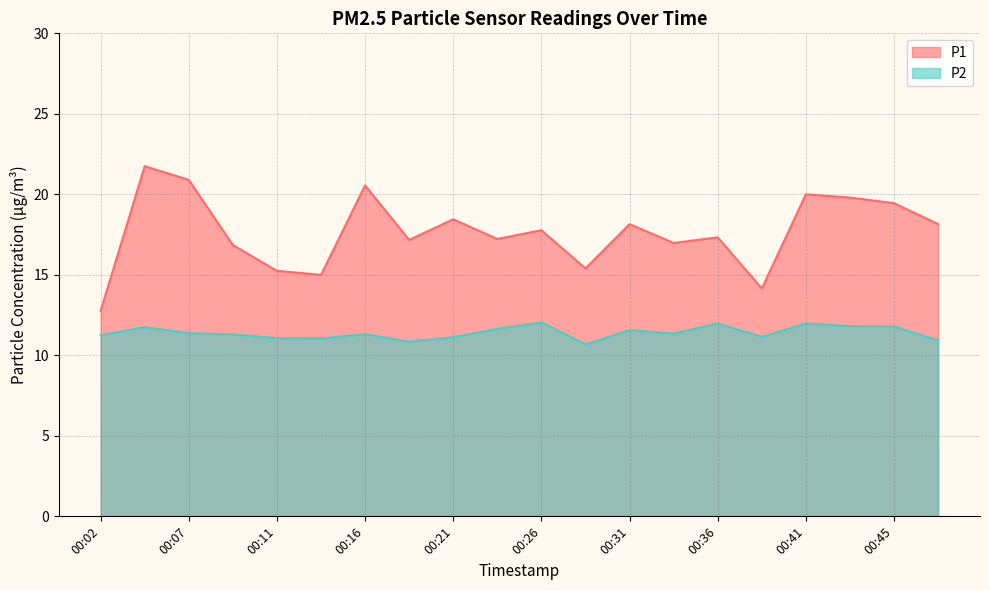

Rank the series by their average value, from lowest to highest.

P2, P1